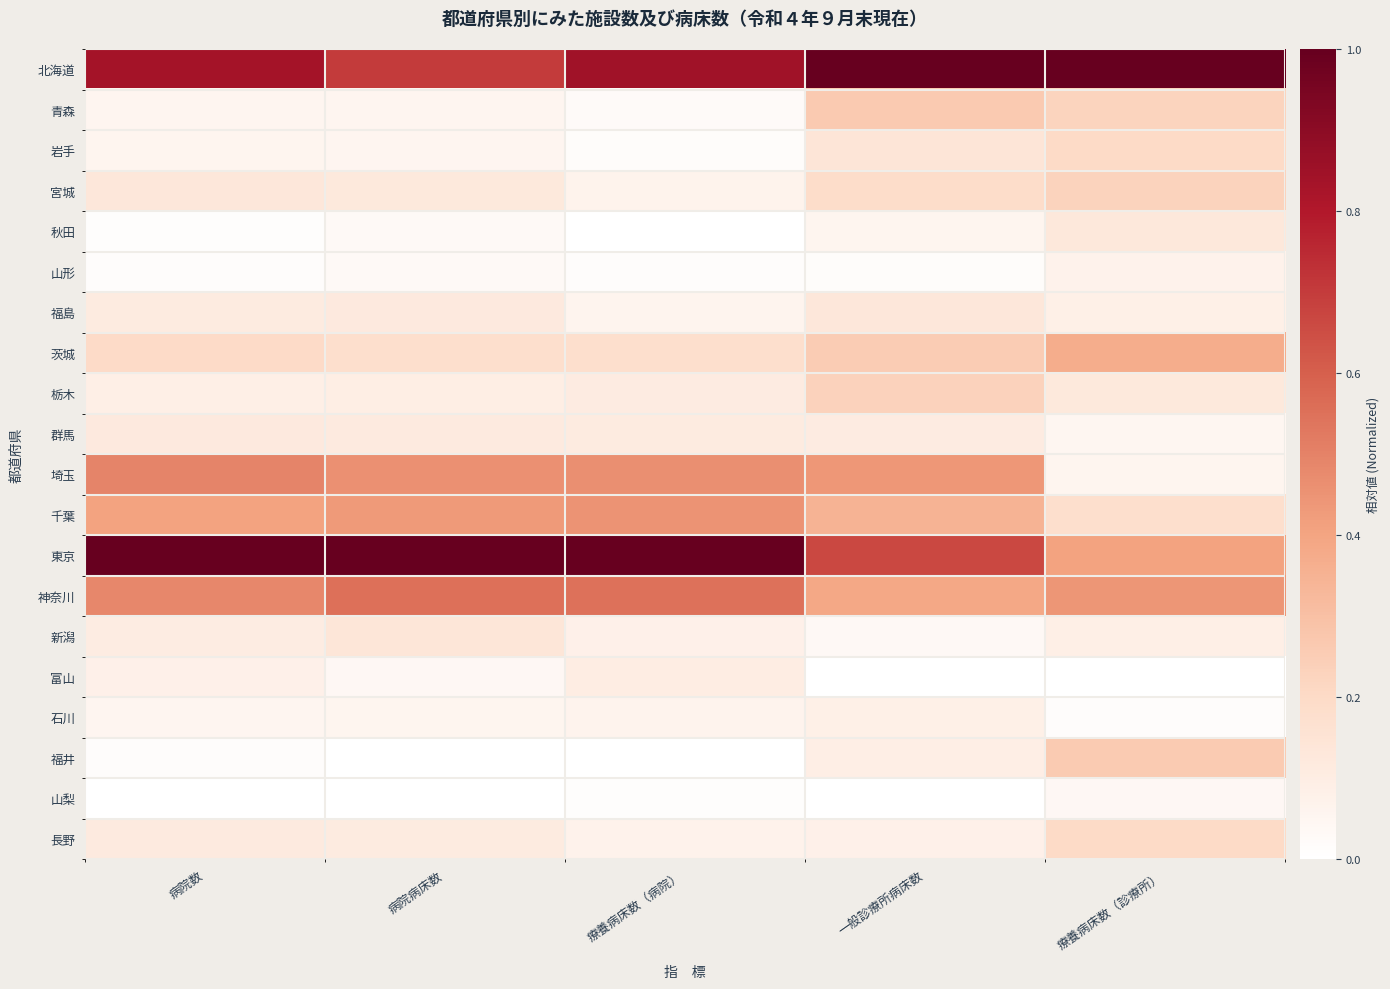

List the series in order of their peak value, lowest first.

山梨, 山形, 石川, 富山, 群馬, 秋田, 福島, 新潟, 長野, 岩手, 宮城, 栃木, 福井, 青森, 茨城, 千葉, 埼玉, 神奈川, 北海道, 東京